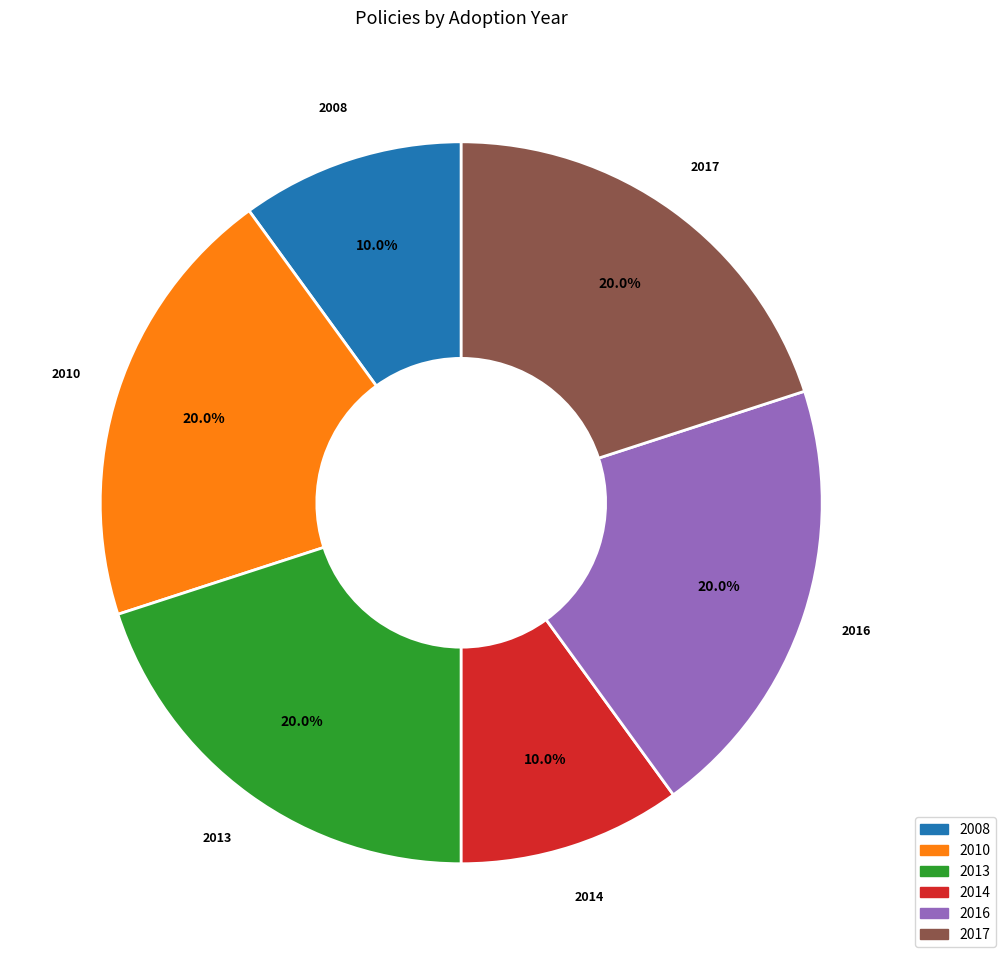

What portion of the pie excludes 2008?

90.0%